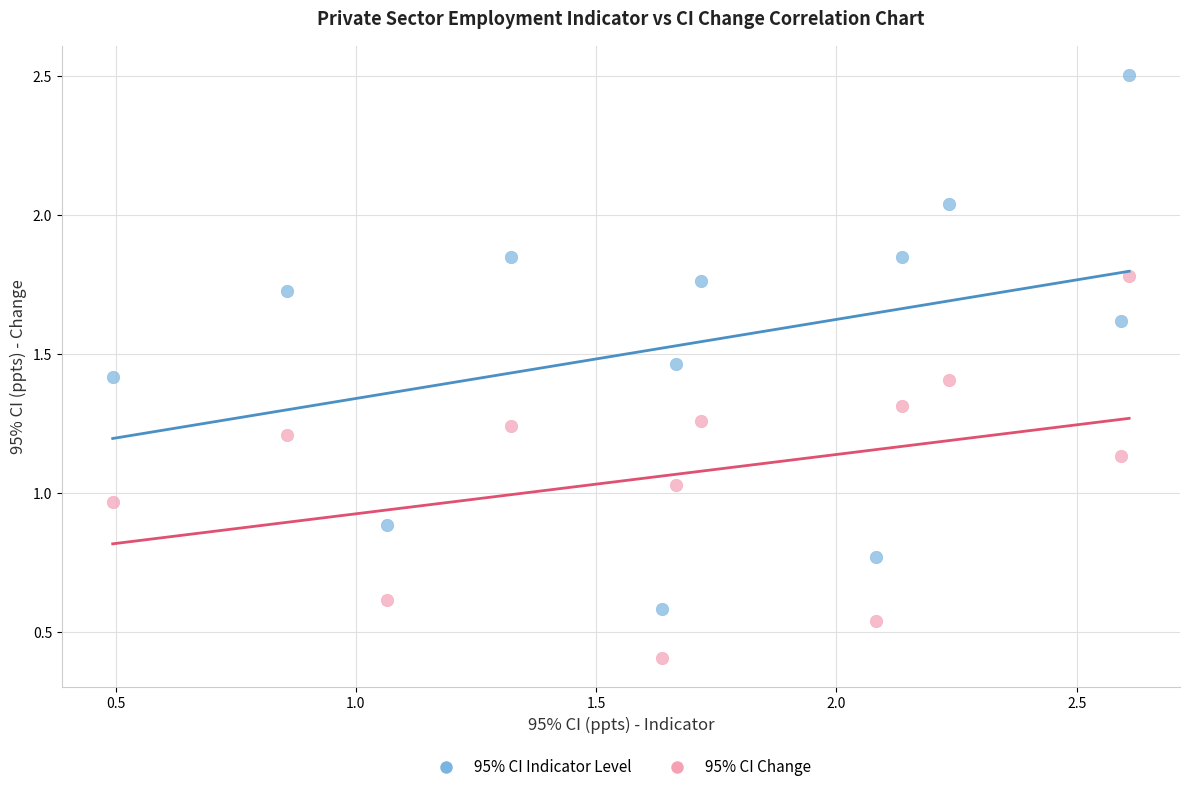

Across all data points, what is the range of X values (max minus min)?

2.1